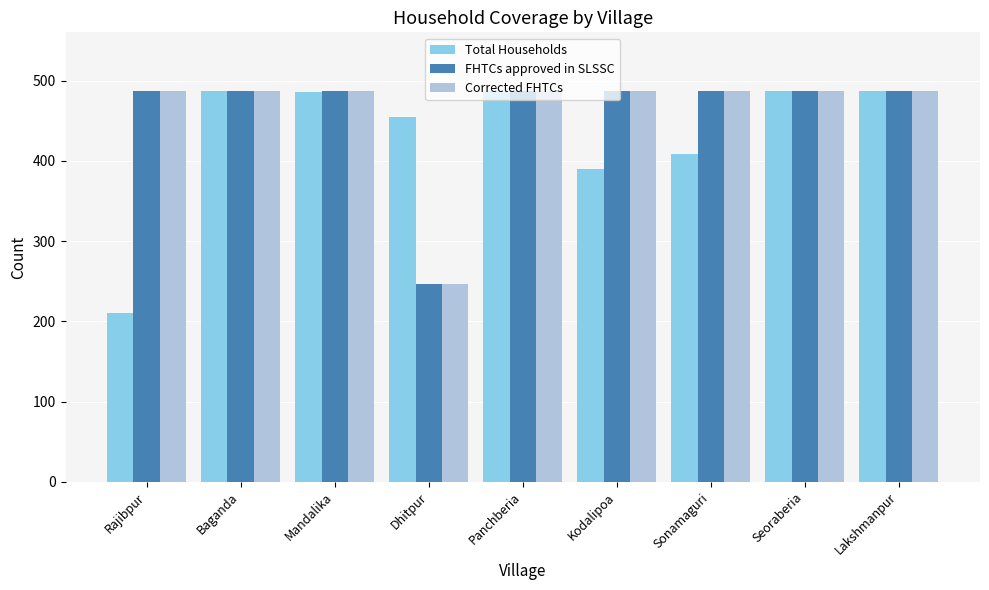

Is the value of Total Households at Rajibpur greater than the value of Corrected FHTCs at Mandalika?

No